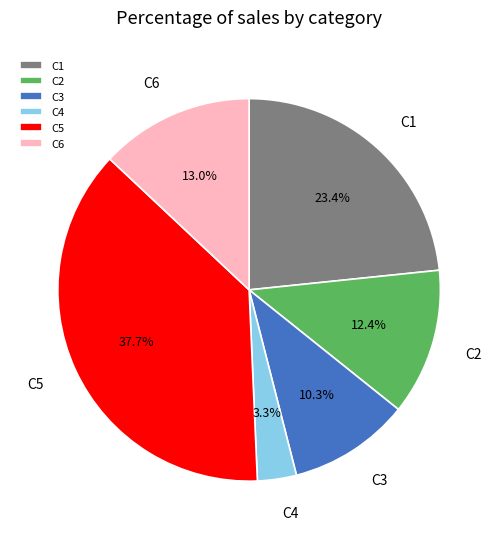

Which slice is the largest?

C5